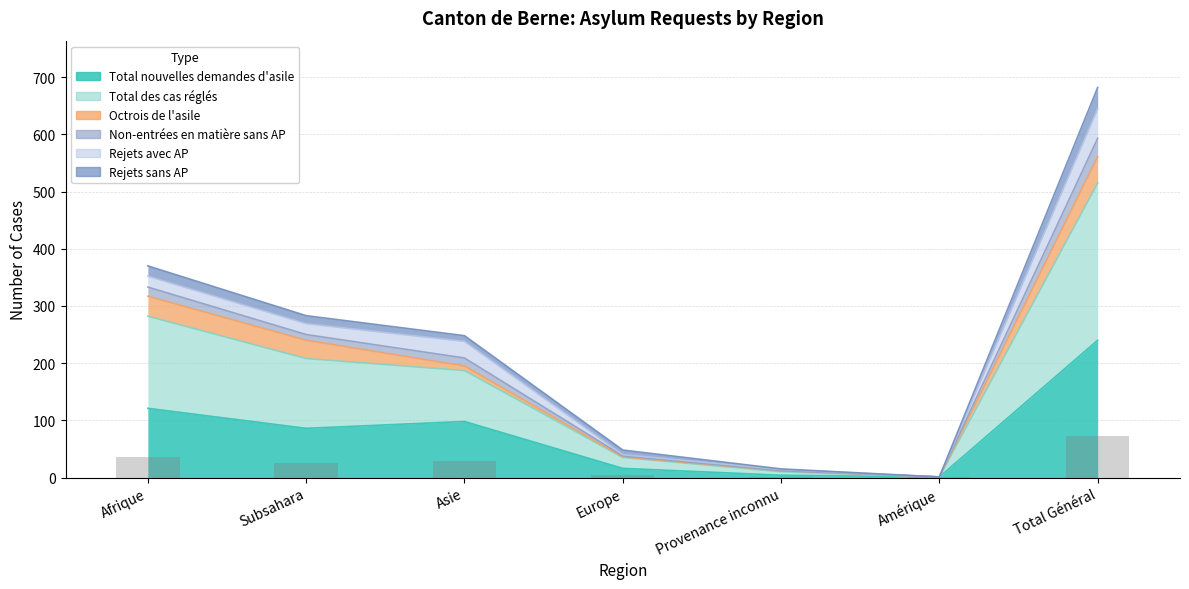

What is the sum of the Total nouvelles demandes d'asile values at Provenance inconnu and Afrique?

125.0